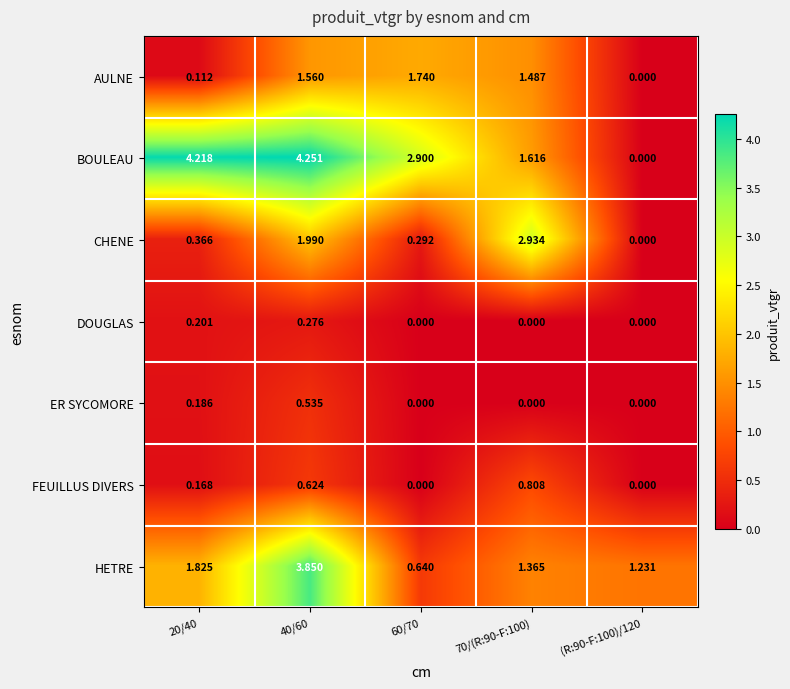

How many data points in FEUILLUS DIVERS are above 0?

3